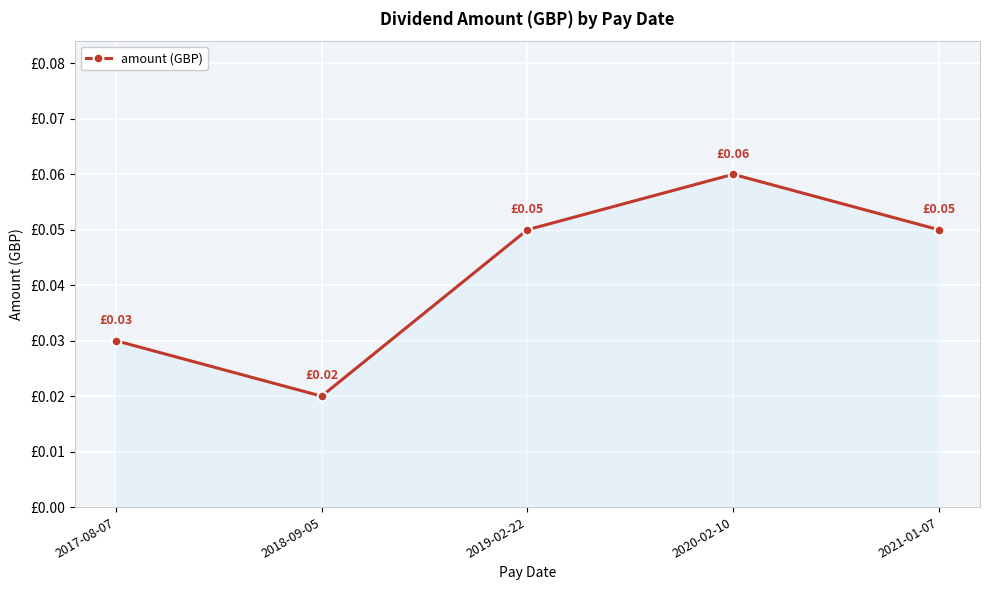

True or false: the data has more than 1 interior local peaks.

False